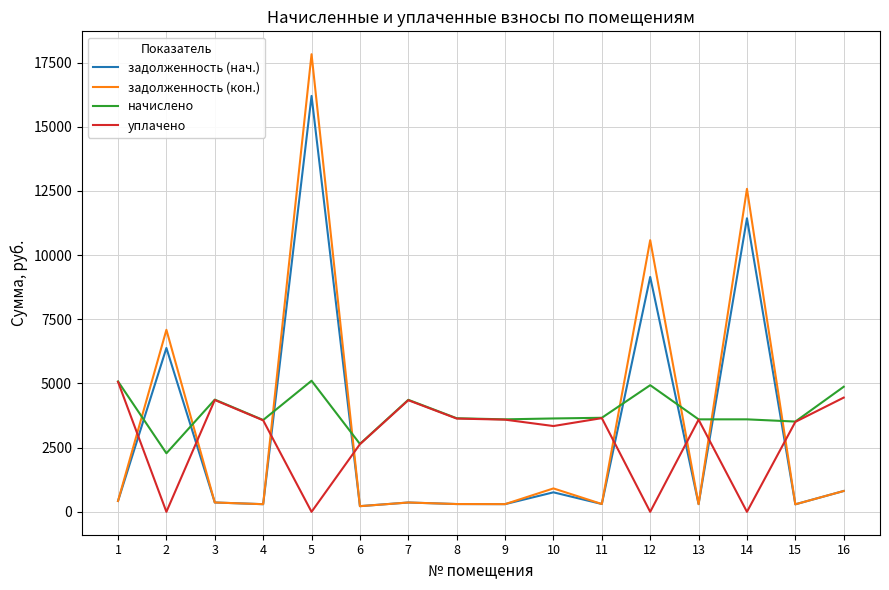

What is the difference between the highest and lowest values at 4?

3278.9